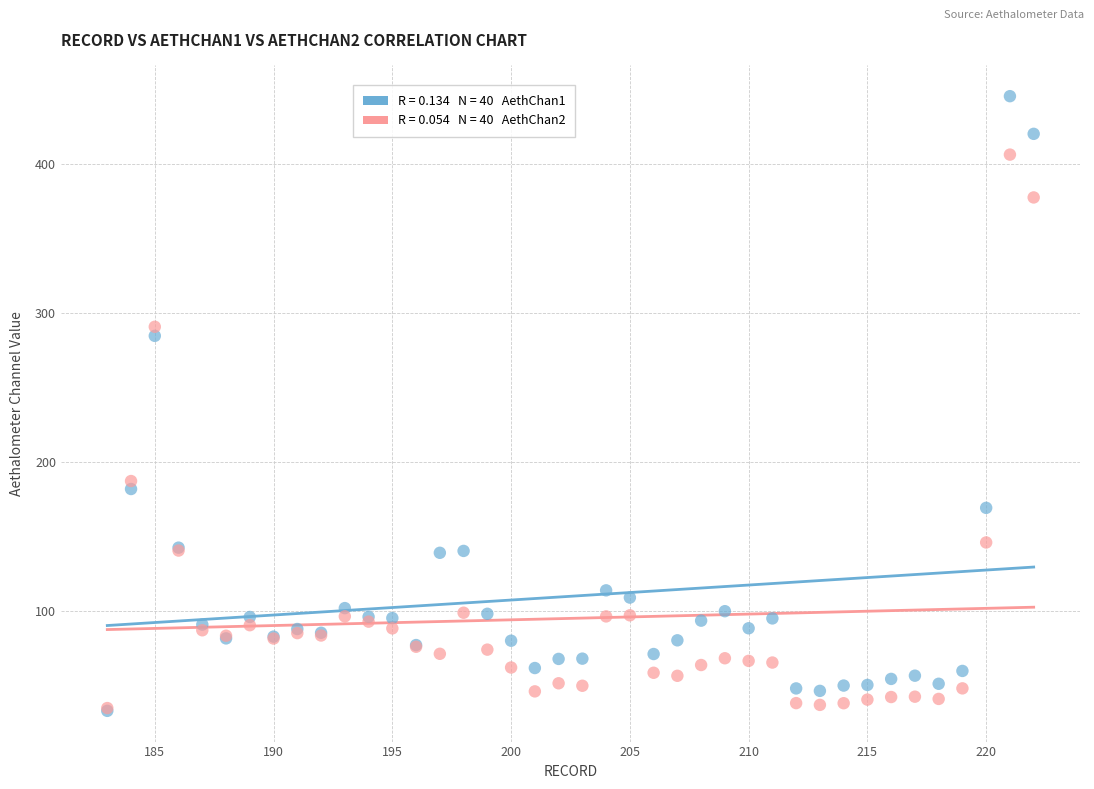

Across all series, what Y value is closest to 239?

284.7